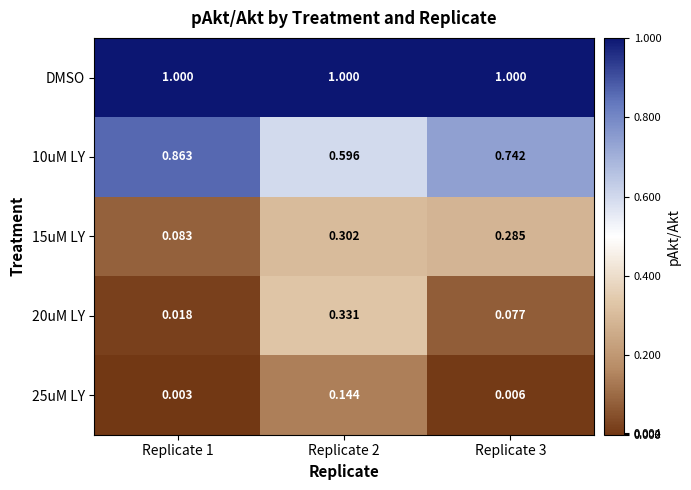

Which series has the largest total across all categories?

DMSO